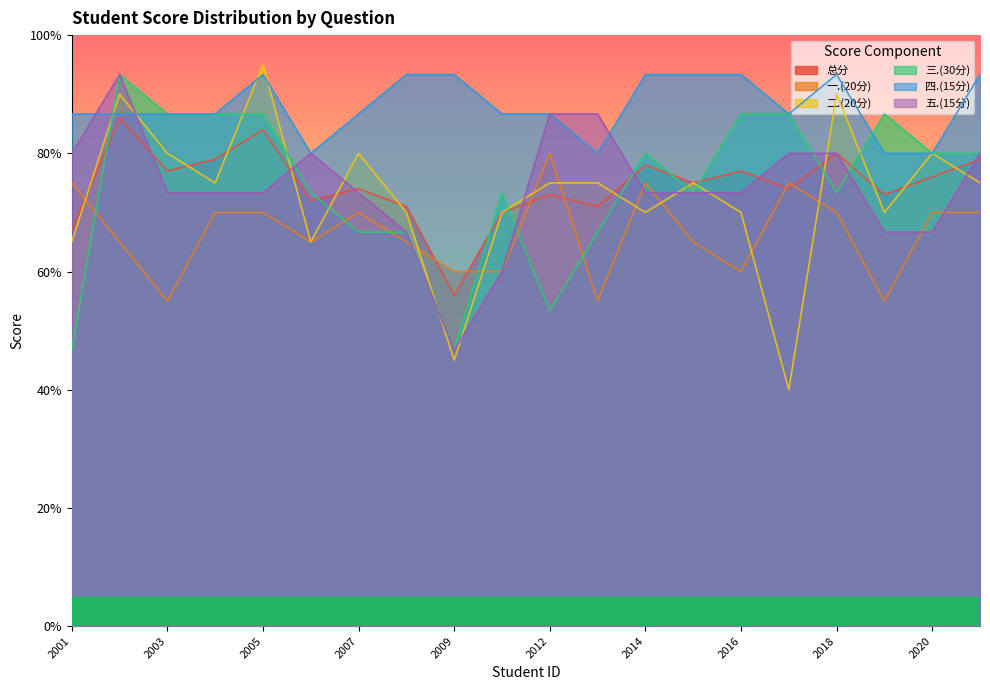

What is the difference between the 总分 values at 2021172008 and 2021172006?

1.0